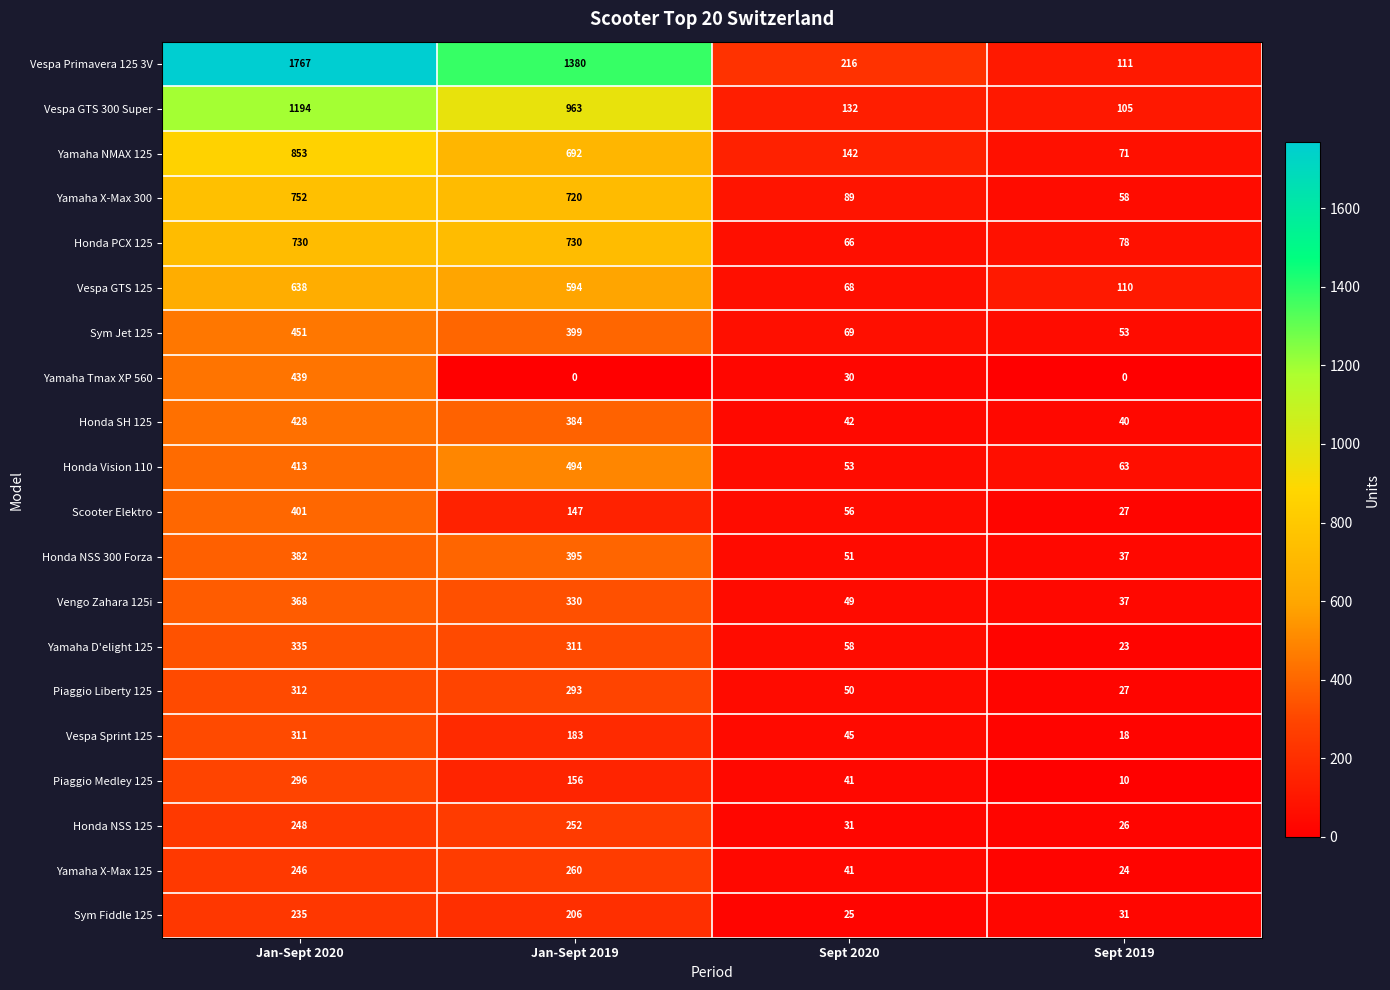

What is the maximum value shown in the chart?

1767